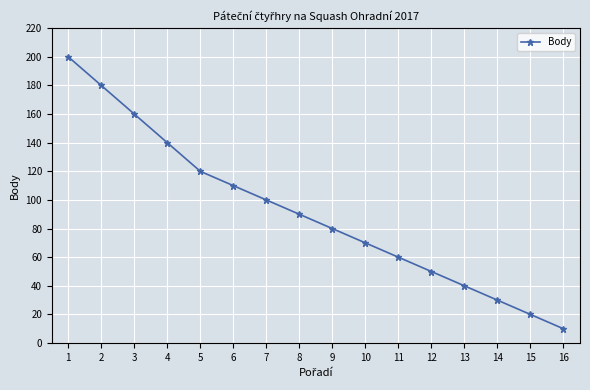

What is the difference between the maximum and minimum values?

190